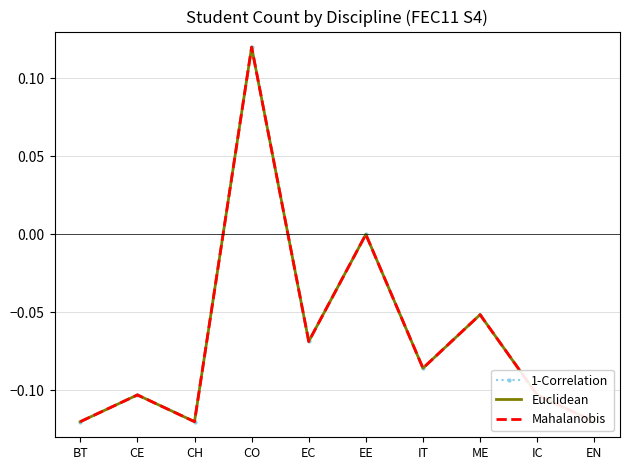

Which has a higher value, EE or IC?

EE